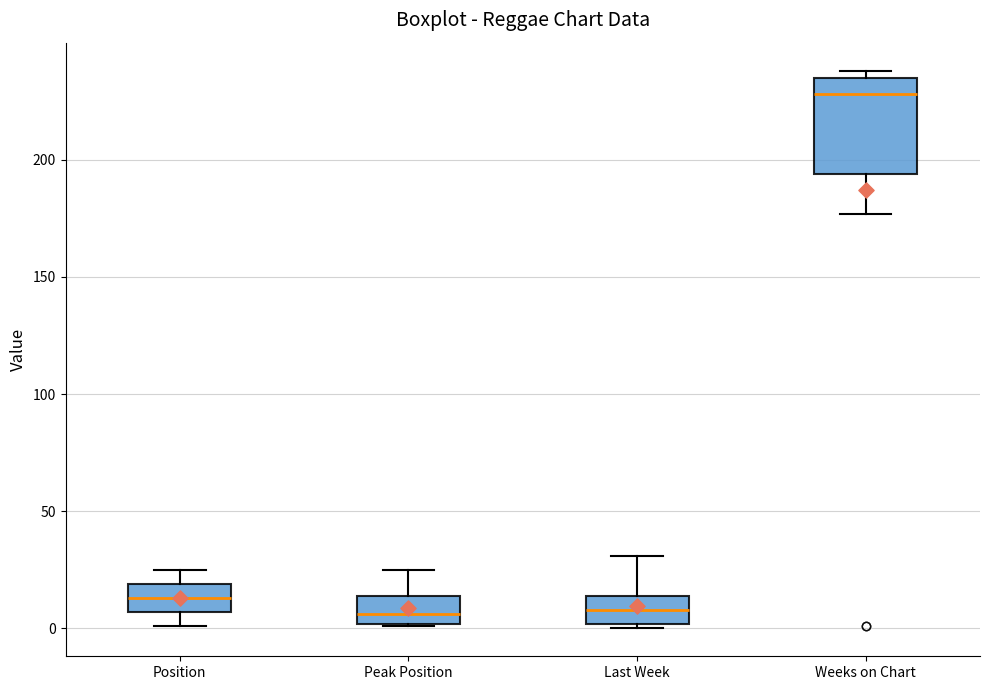

Where does the lower whisker of the box for Weeks on Chart end on the y-axis? The values are not printed on the chart, so give them approximately, as read against the axis.

175